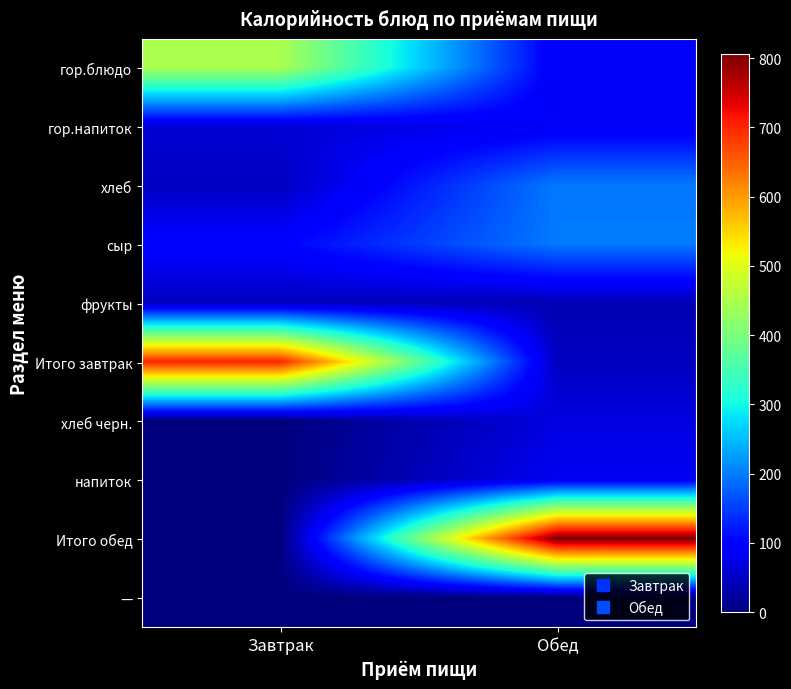

Which series has the largest total across all categories?

Итого обед